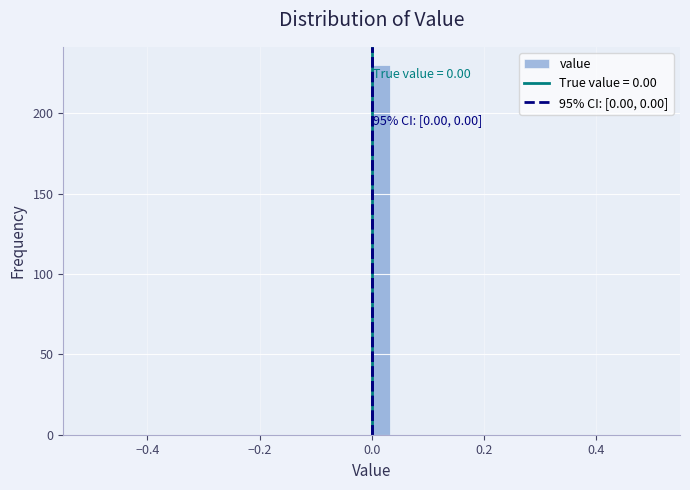

Read against the x-axis, roughly where is the centre of the tallest bar?

0.02